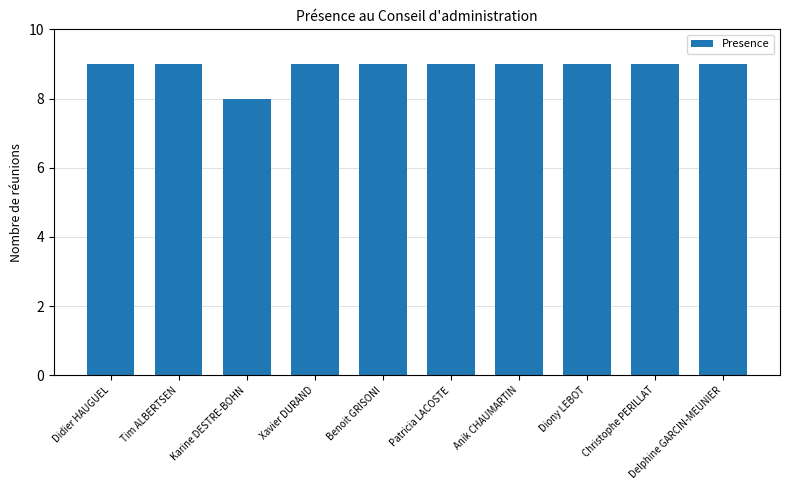

Read the value at Diony LEBOT.

9